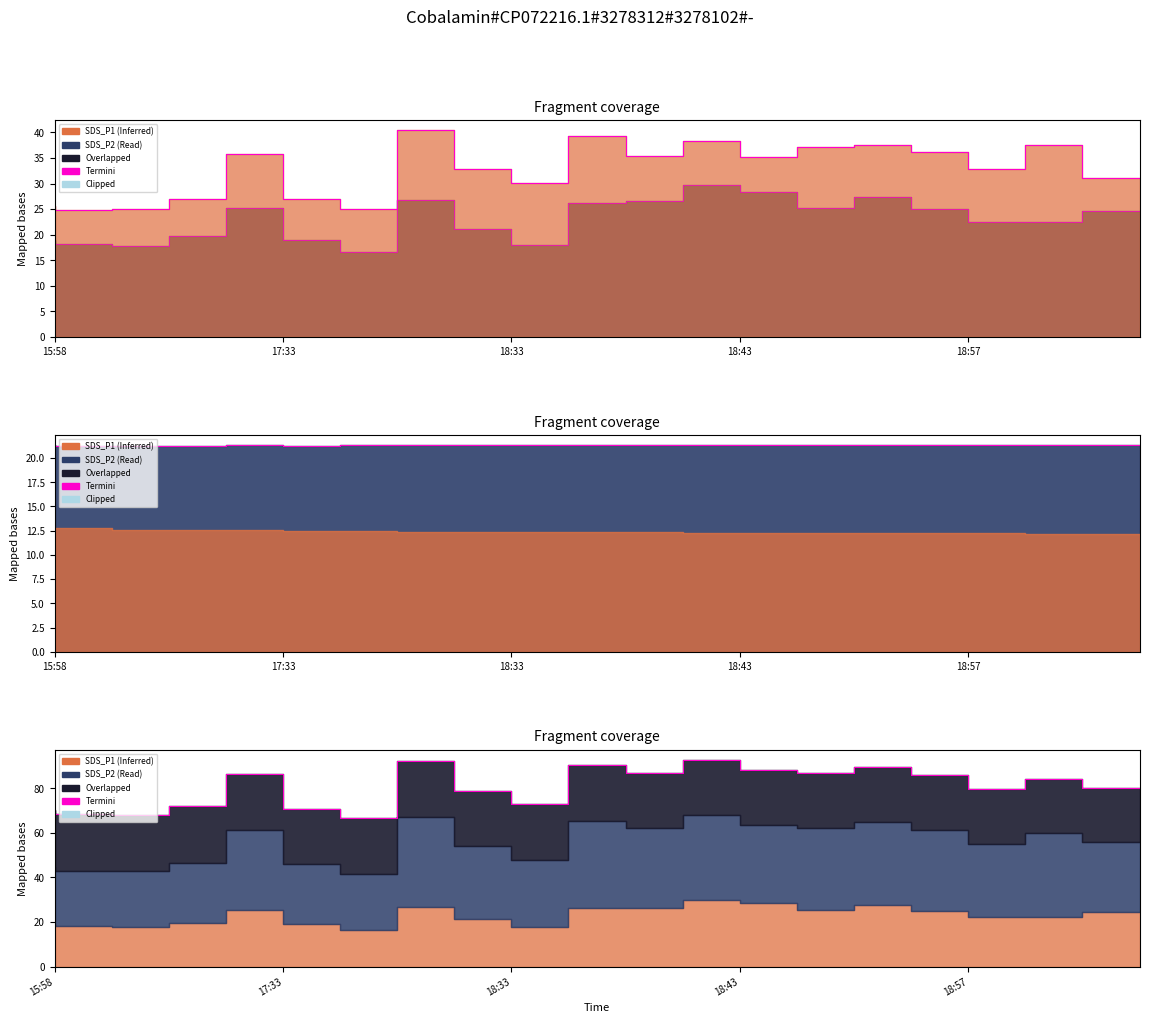

How many data points in edge are less than 84?

10